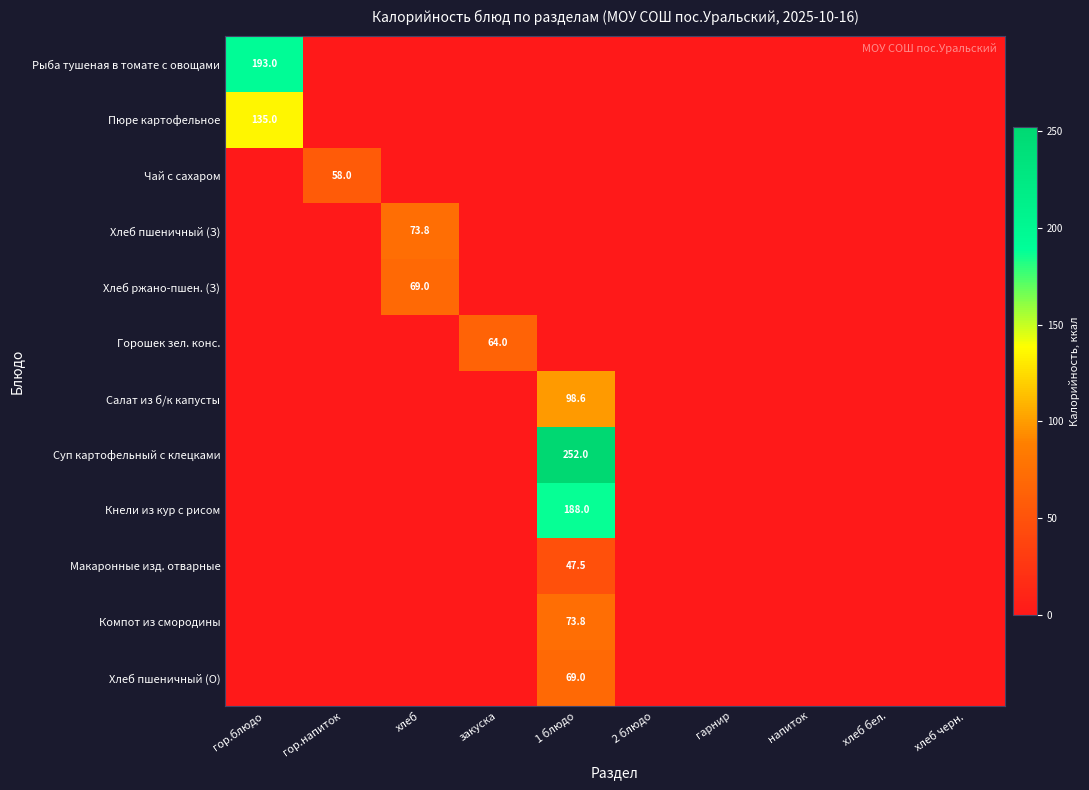

The value of Горошек зел. конс. at закуска is 92.4. True or false?

False